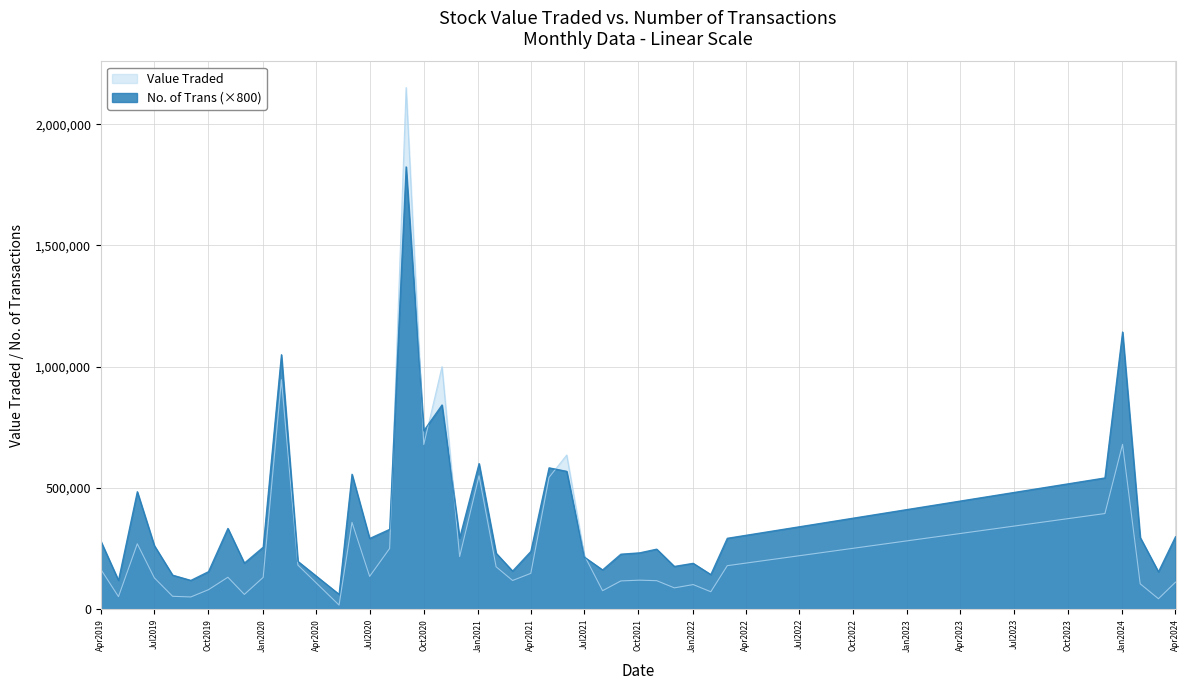

Which category has the highest value in the Value Traded series?

01/09/2020